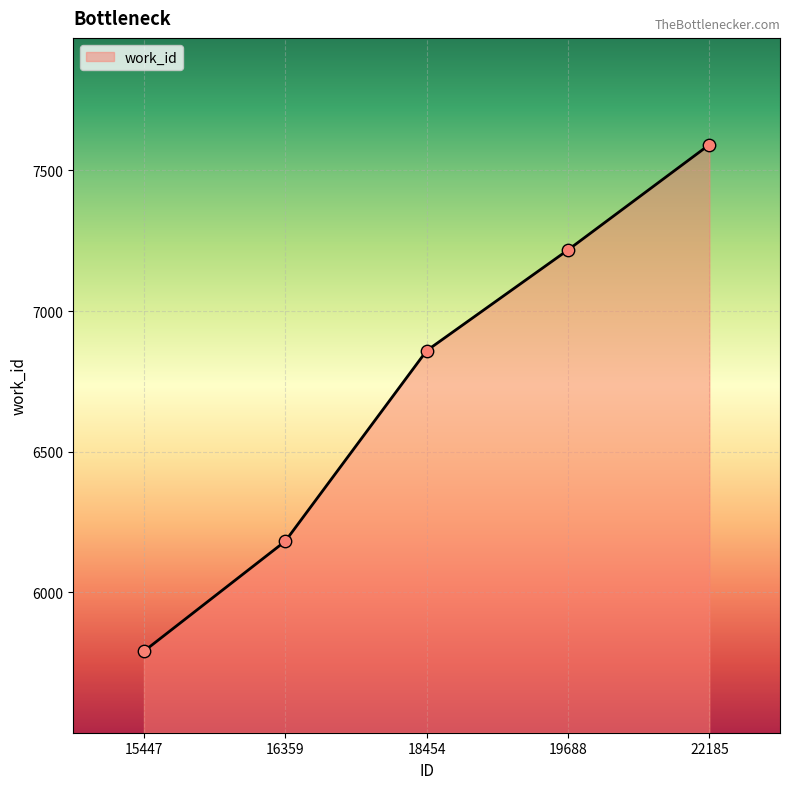

Approximately how many times larger is the value at 22185 compared to 15447?

1.3